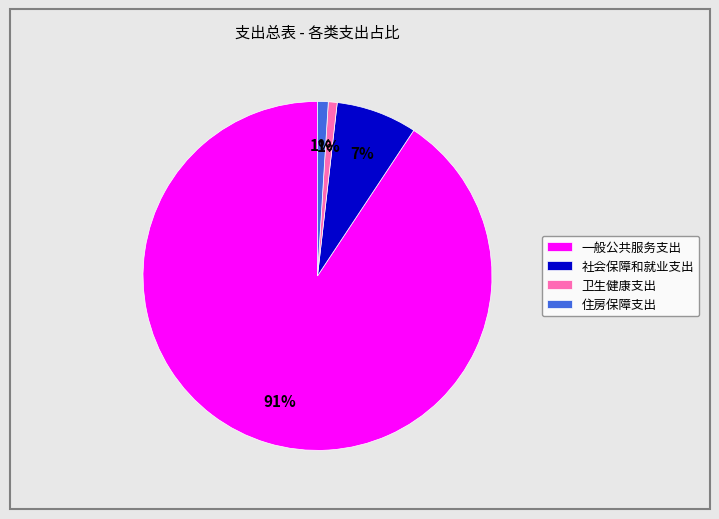

The 一般公共服务支出 slice represents 91% of the pie. True or false?

True